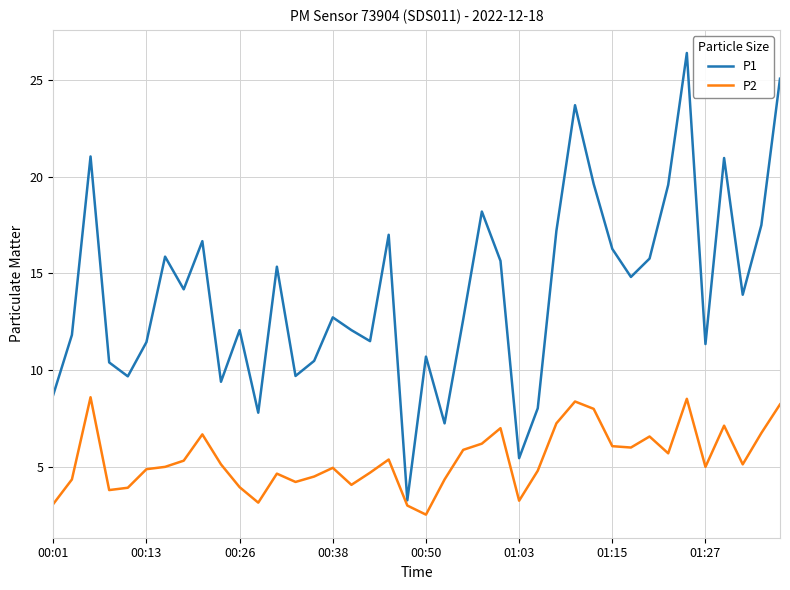

Which series has the largest total across all categories?

P1